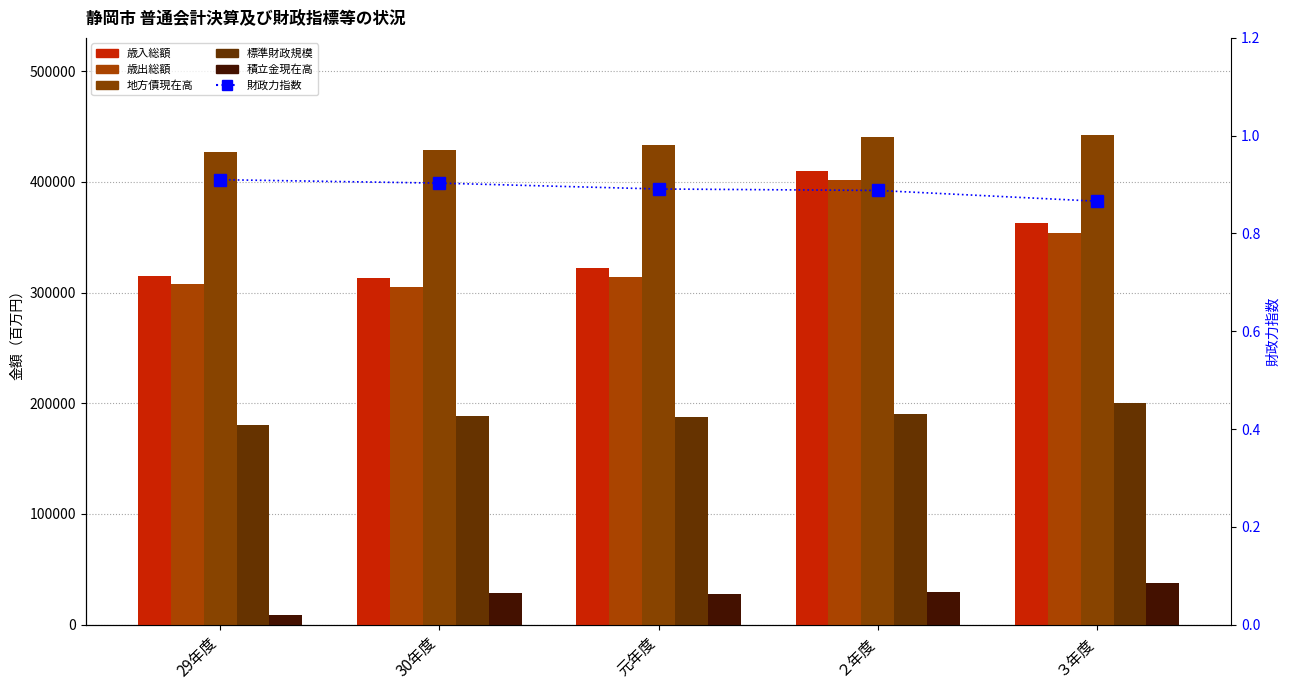

Are the bars horizontal?

No